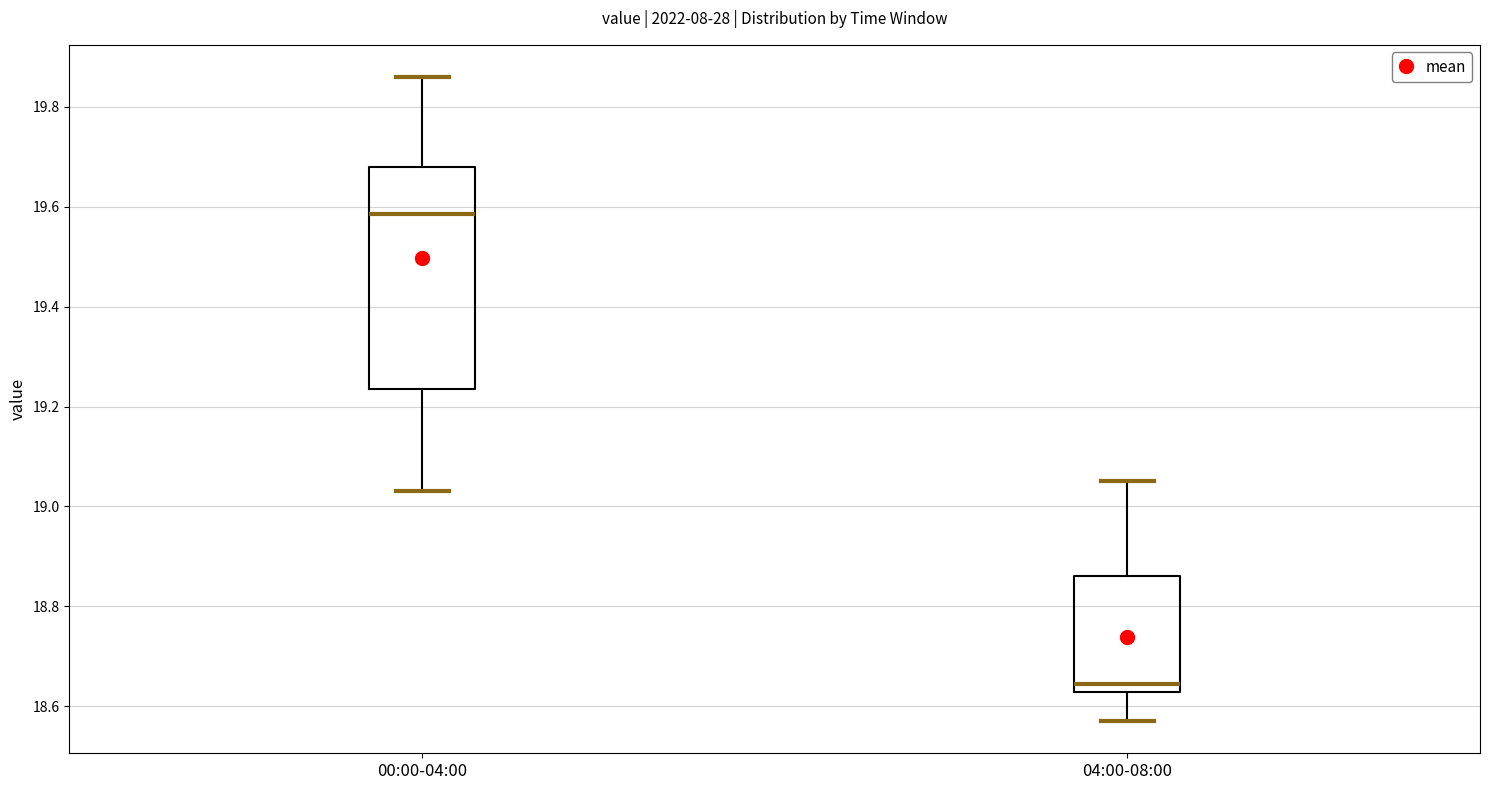

Which box's median line is the highest?

00:00-04:00